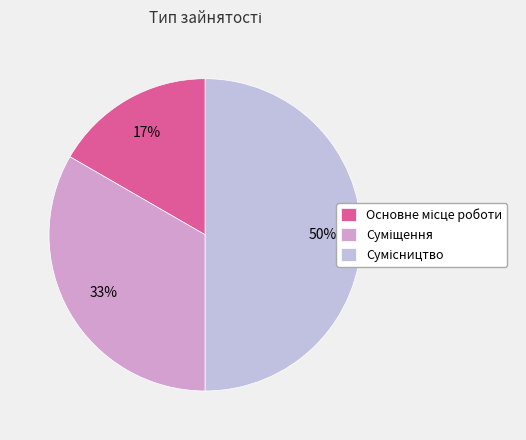

To the nearest percent, what is the average slice percentage?

33%